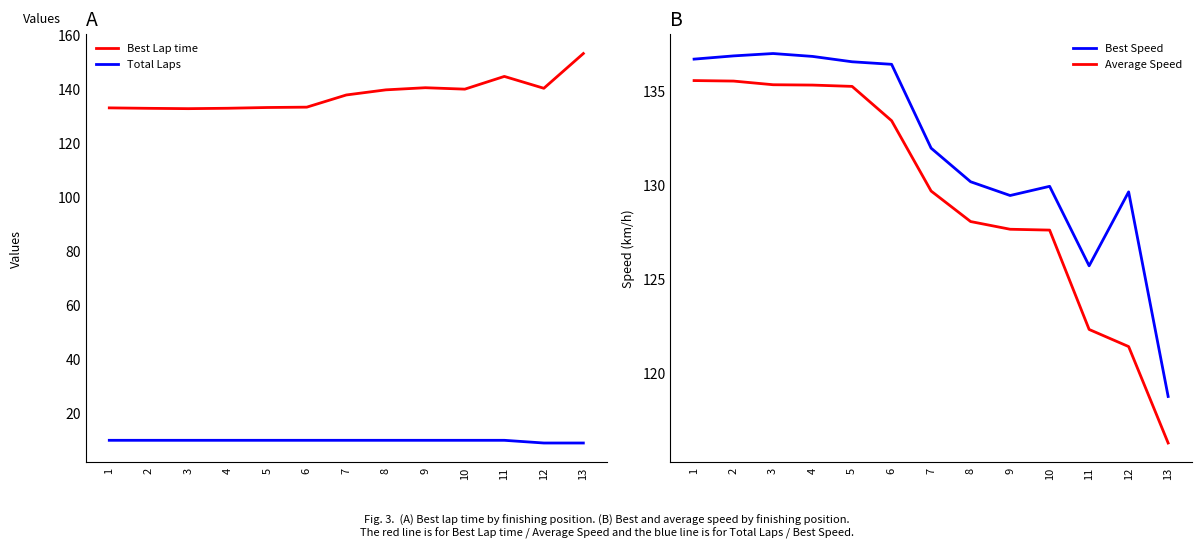

Which series has the largest total across all categories?

Best Lap time